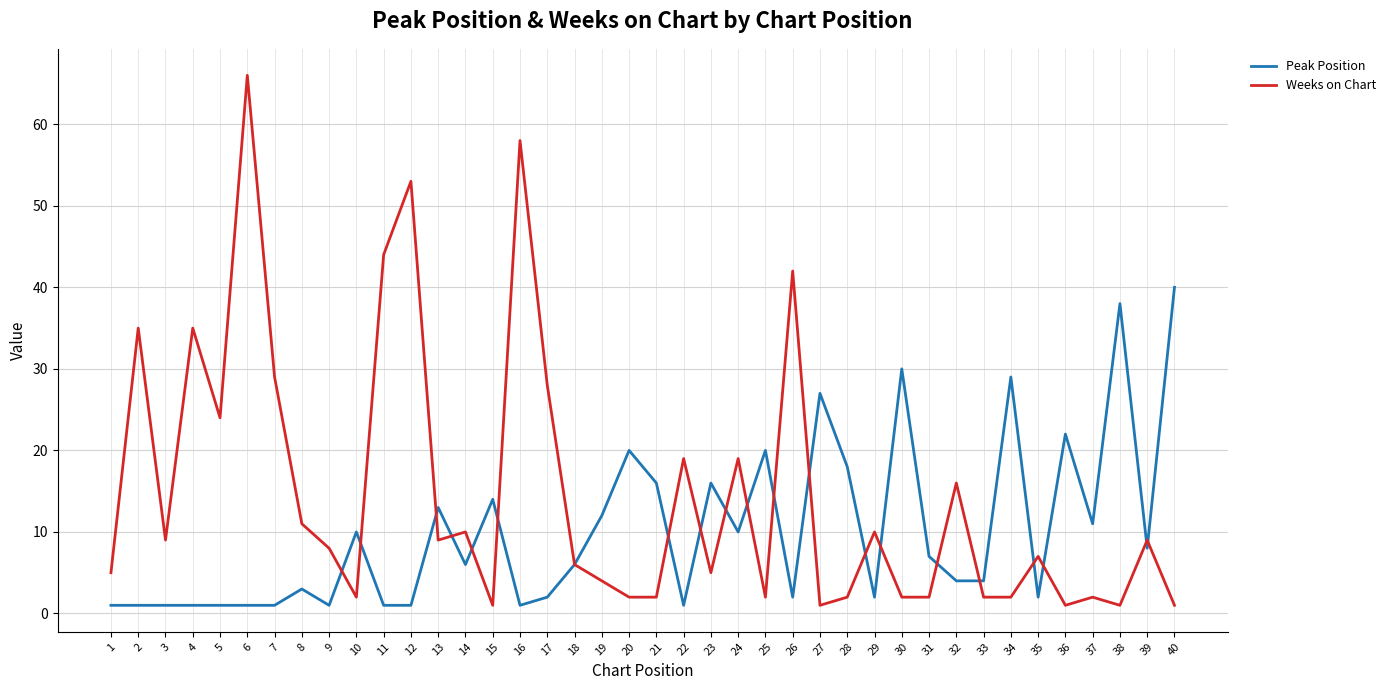

What is the difference between the second highest and second lowest values in the Weeks on Chart series?

57